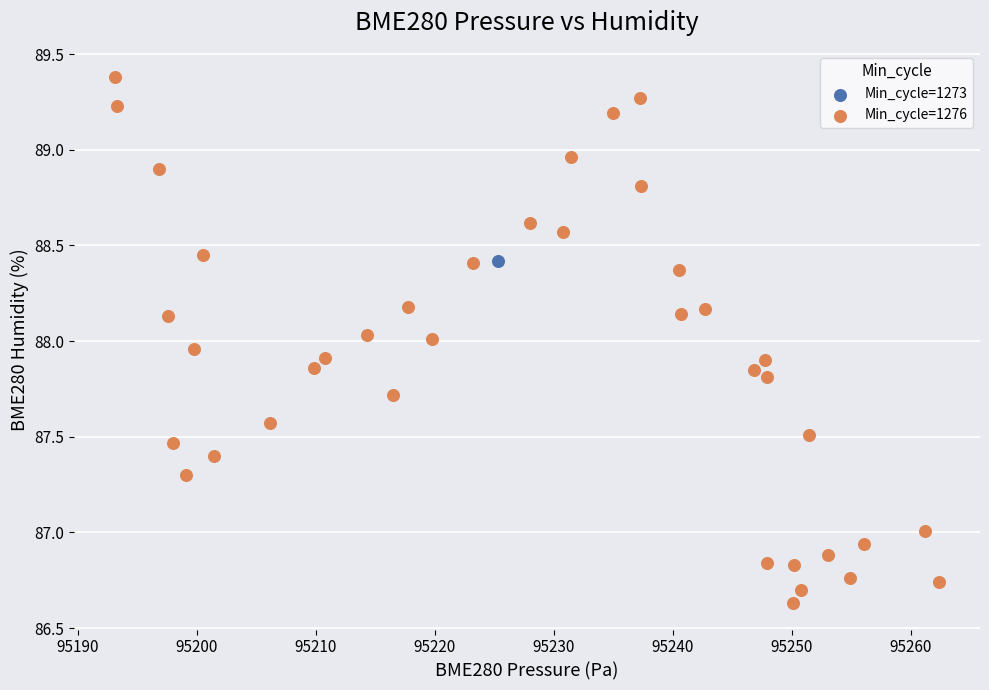

What are all the series names shown in the legend?

Min_cycle=1273, Min_cycle=1276